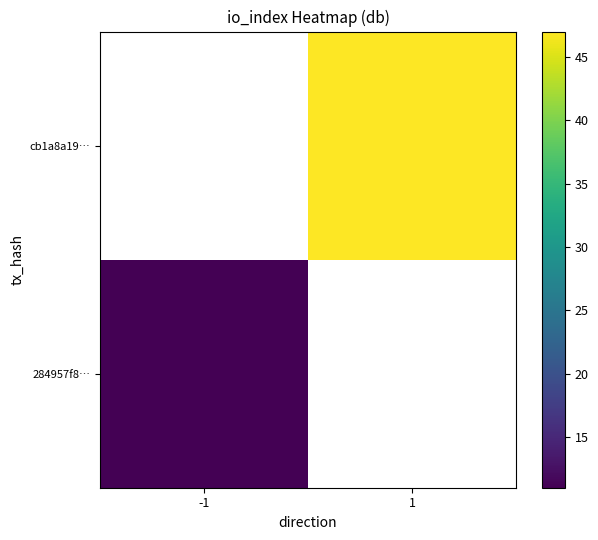

Is the value of cb1a8a19… at -1 greater than the value of 284957f8… at 1?

No